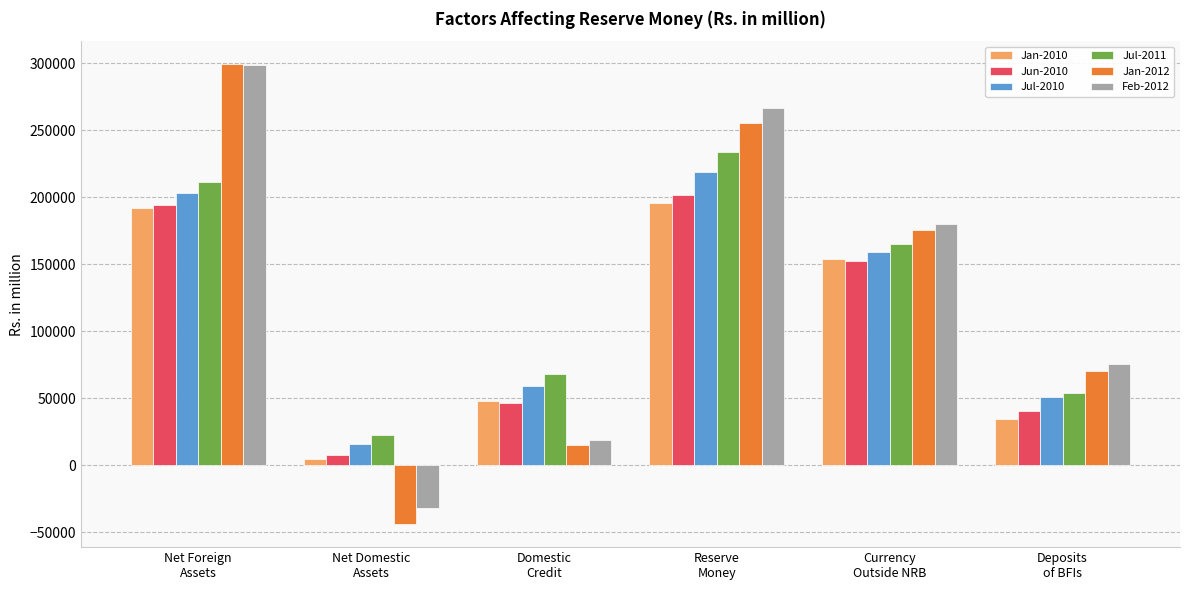

Does the chart contain any negative values?

Yes